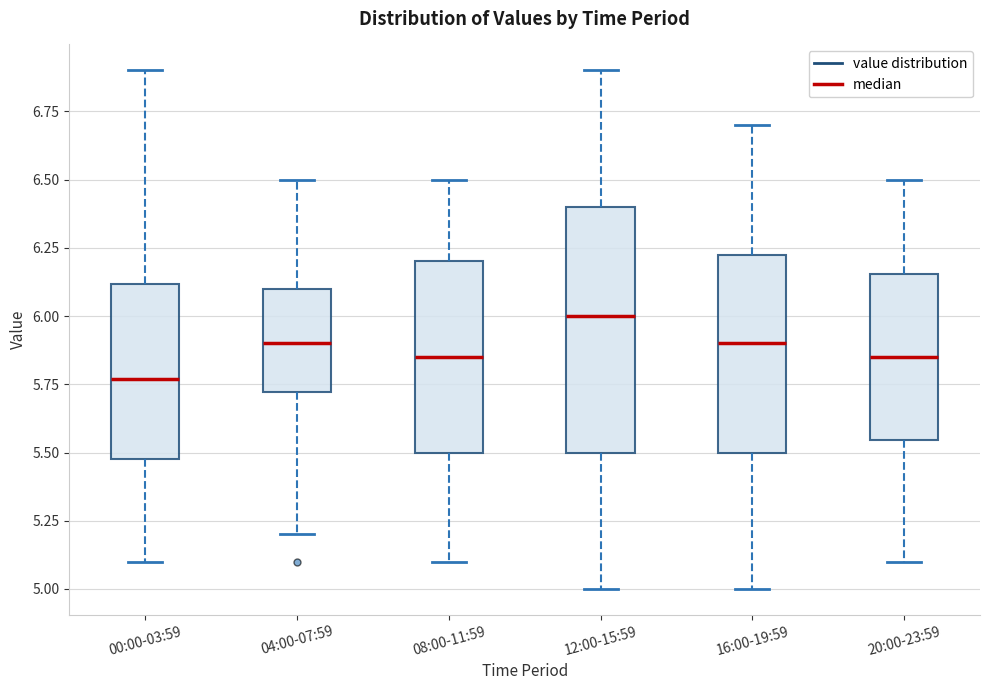

Which box is the tallest, from its lower edge to its upper edge?

12:00-15:59